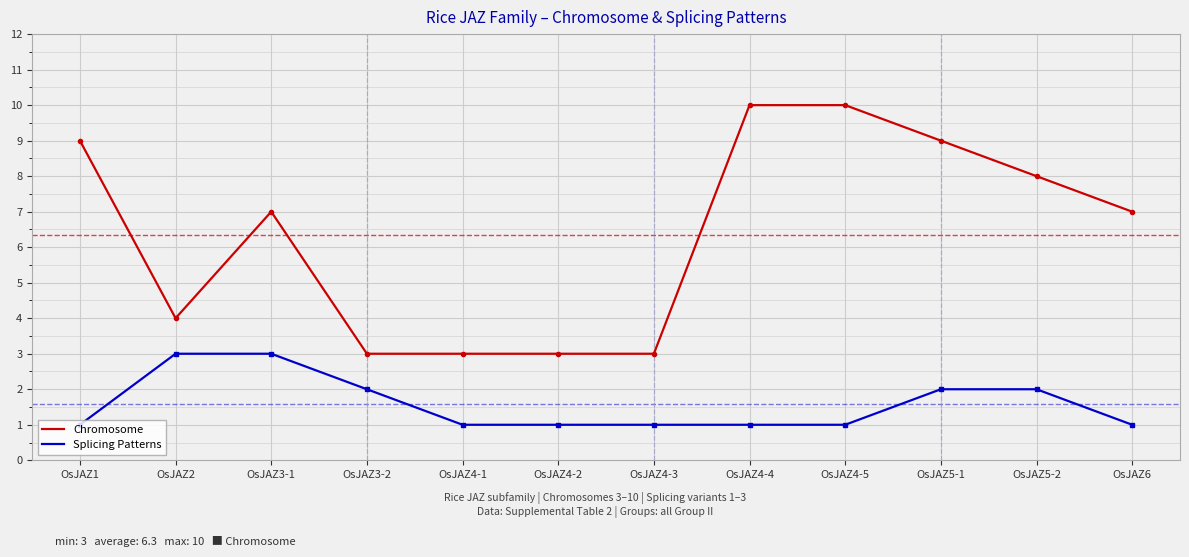

What position from the left is OsJAZ5-2?

11